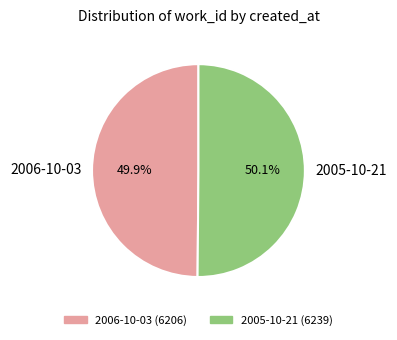

True or false: 2005-10-21 accounts for 41% of the total.

False